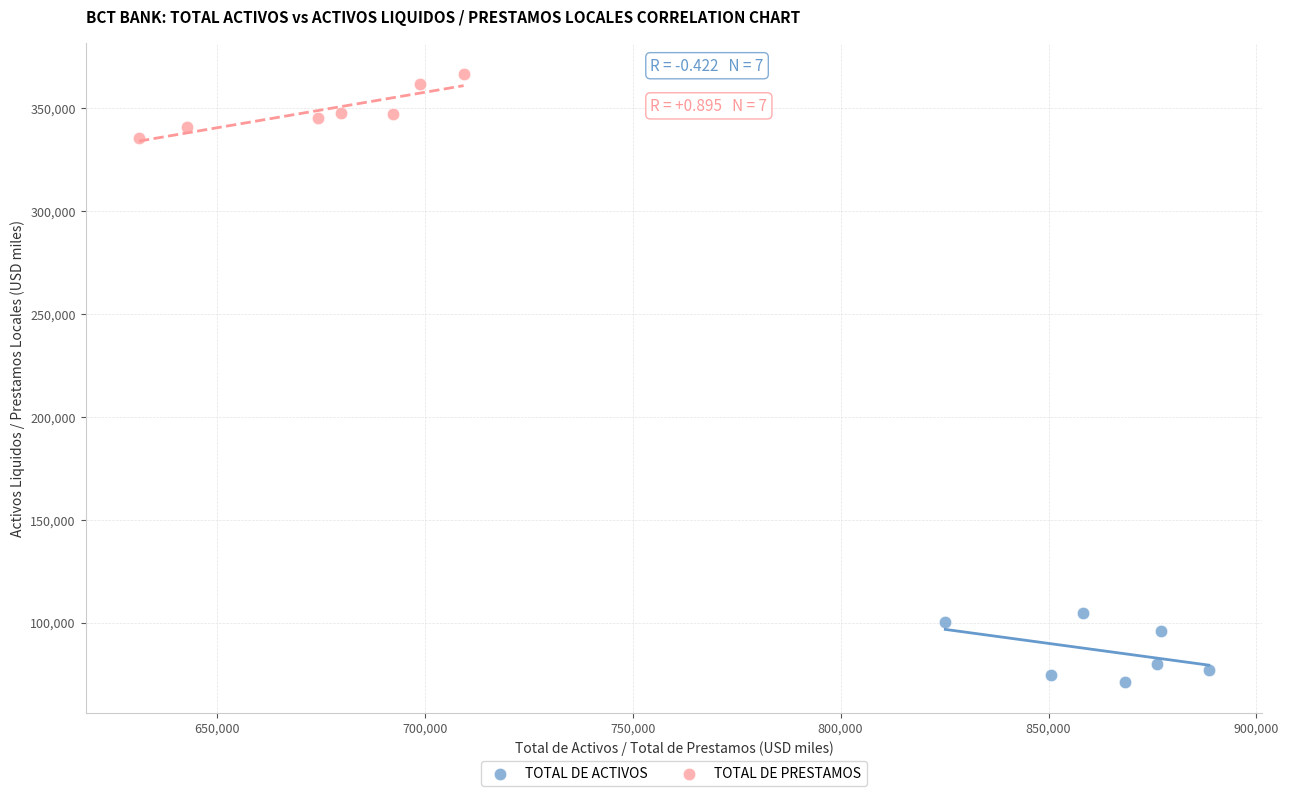

What are all the series names shown in the legend?

TOTAL DE ACTIVOS, TOTAL DE PRESTAMOS